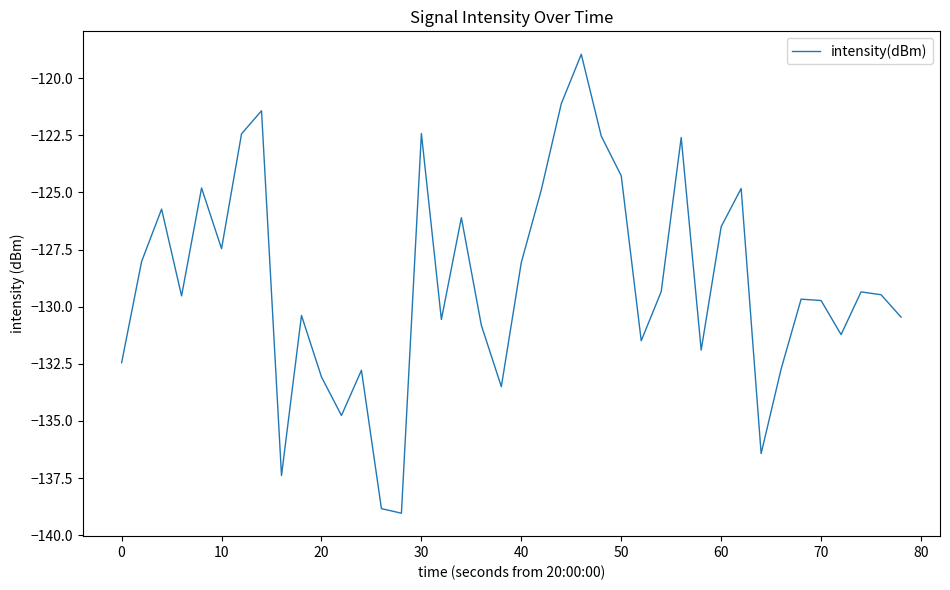

Count the number of values greater than -129.

17